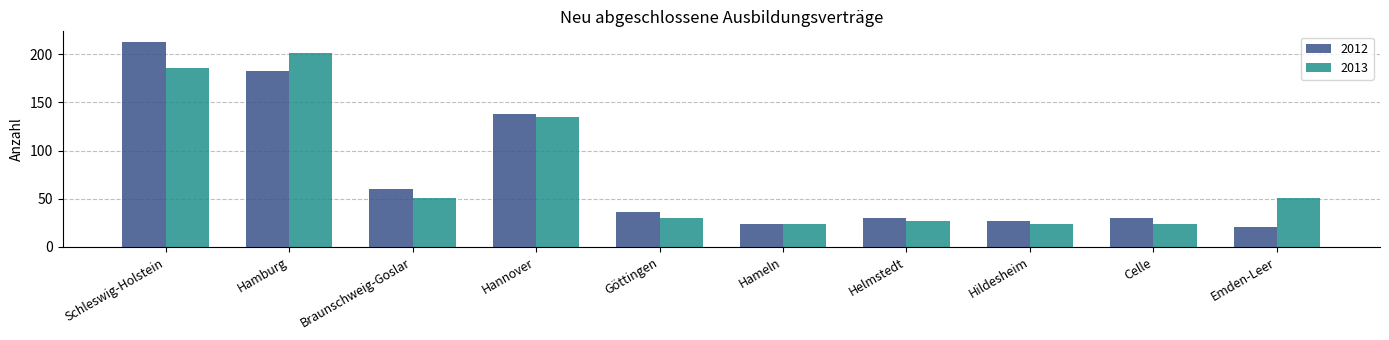

Reading left to right, what are all the values shown in this chart?

2012: 213	183	60	138	36	24	30	27	30	21
2013: 186	201	51	135	30	24	27	24	24	51